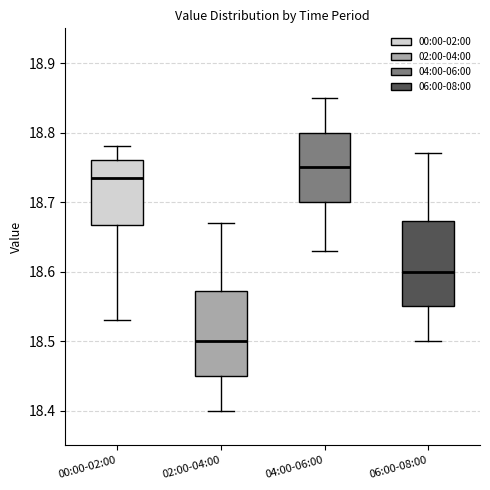

Which box's median line is the lowest?

02:00-04:00